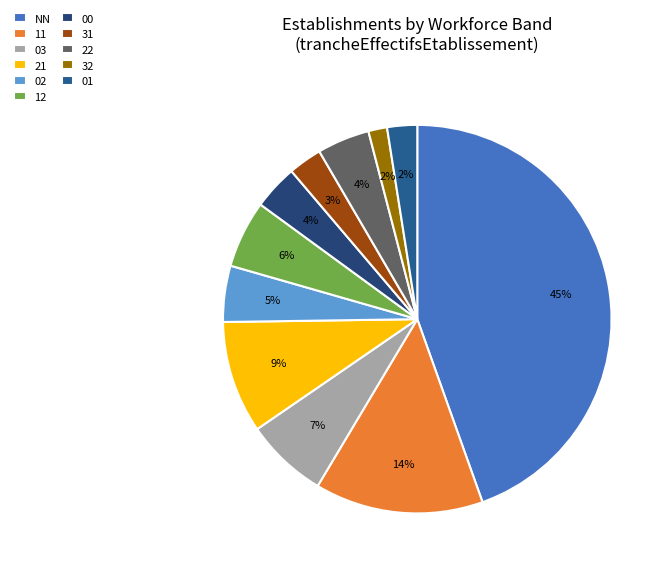

What is the largest slice in the pie chart?

NN